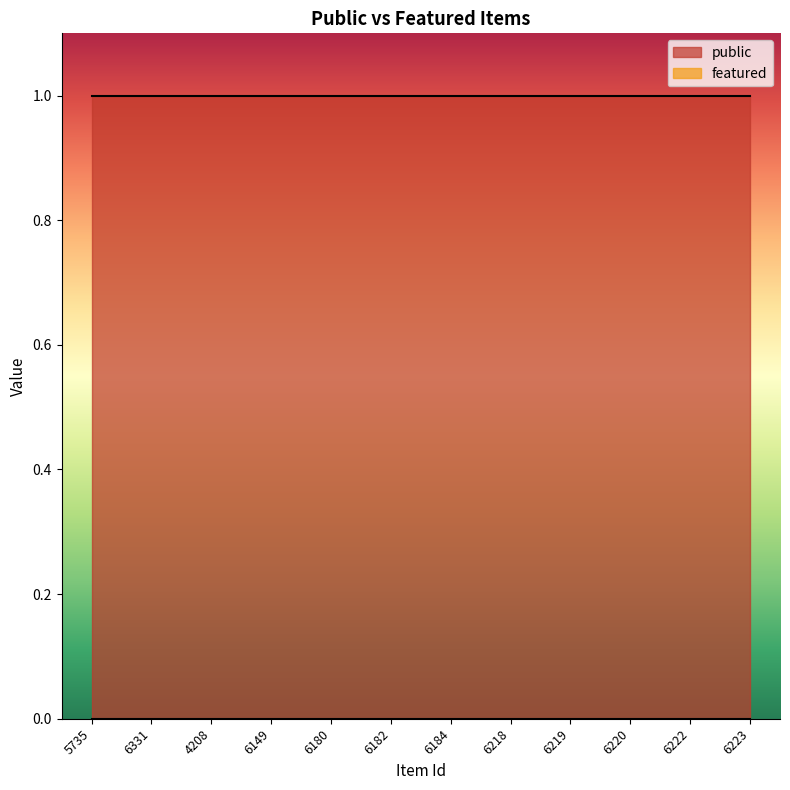

What is the spread (max minus min) of values at 6223?

1